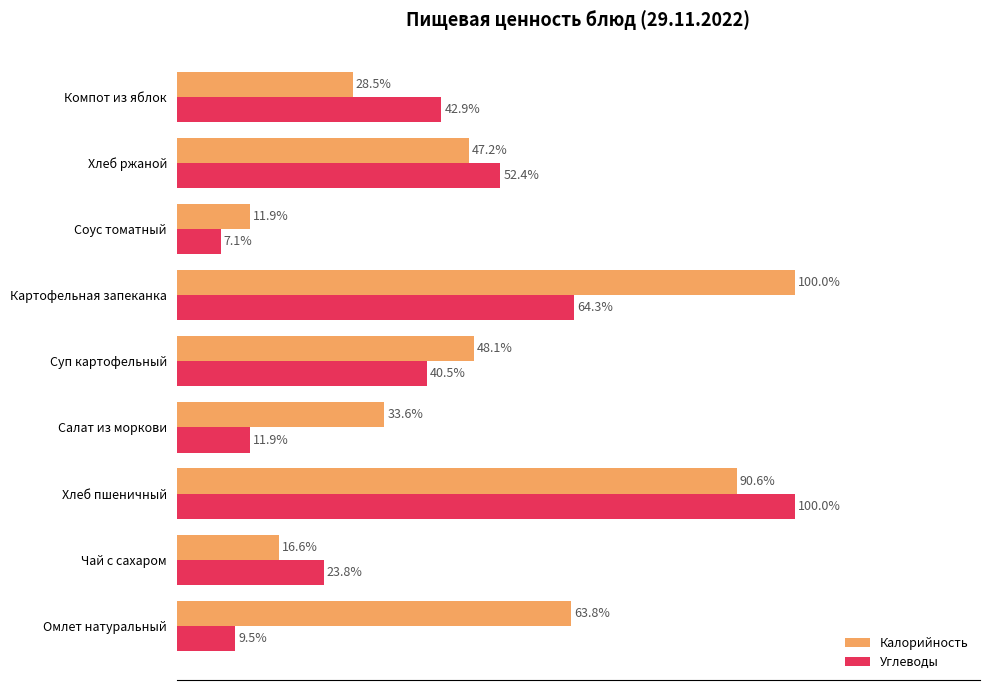

Which series has the largest range (max minus min)?

Углеводы